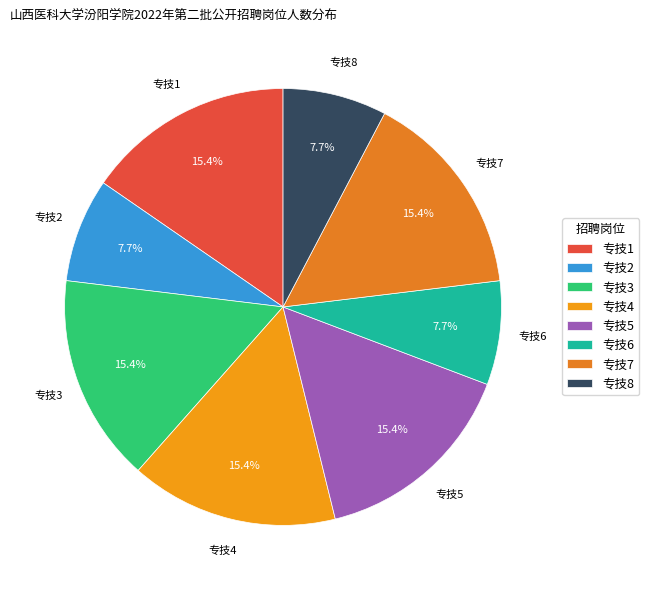

Is the sum of 专技2 and 专技3 greater than half?

No